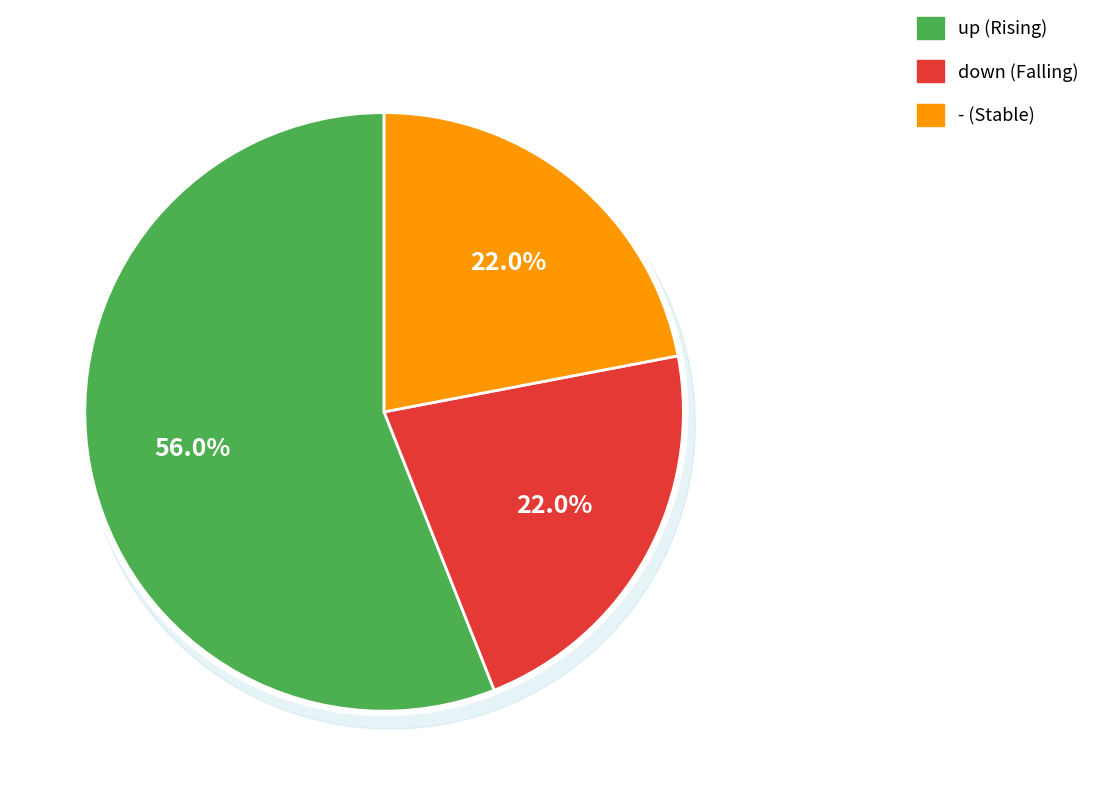

To the nearest percent, what is the difference between the largest and smallest slice percentages?

34%